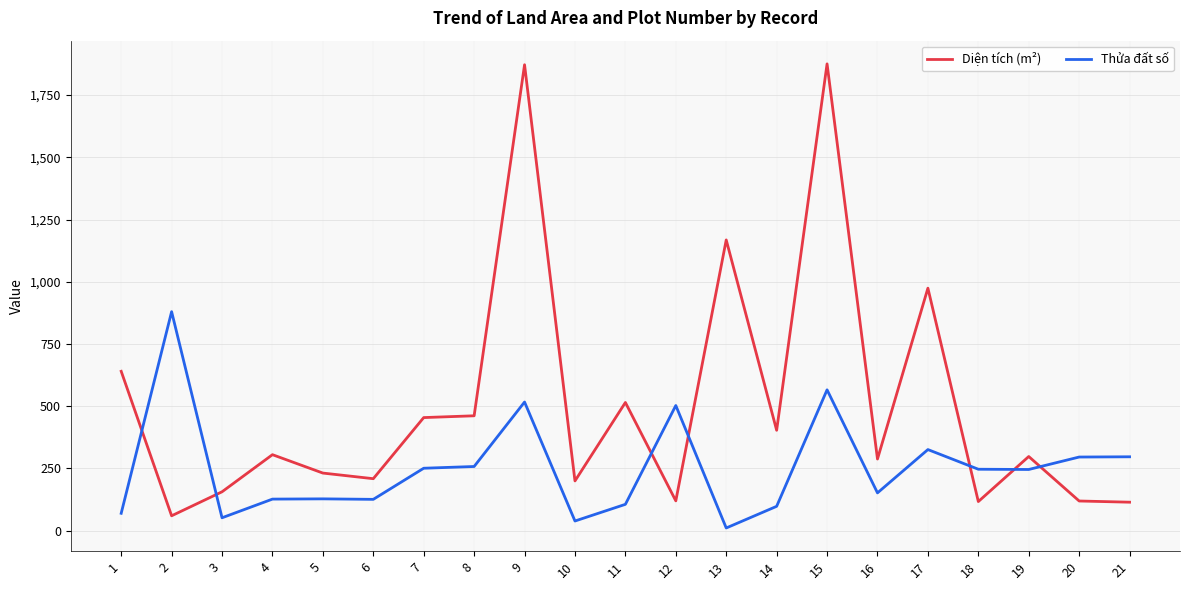

What is the difference between the maximum and minimum values in the Thửa đất số series?

869.0